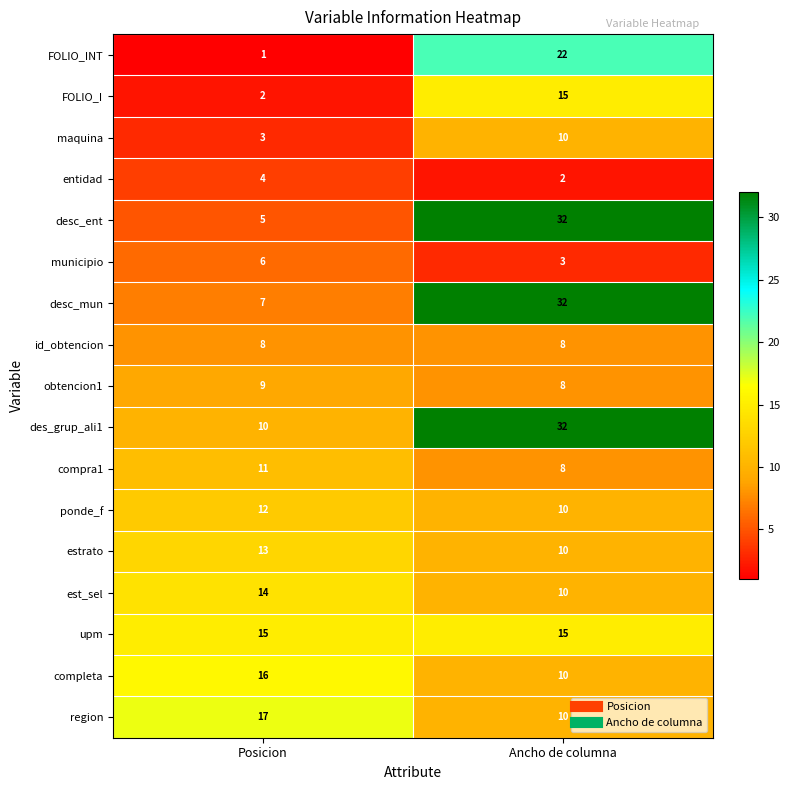

At which category is the sum across all series the highest?

Ancho de columna